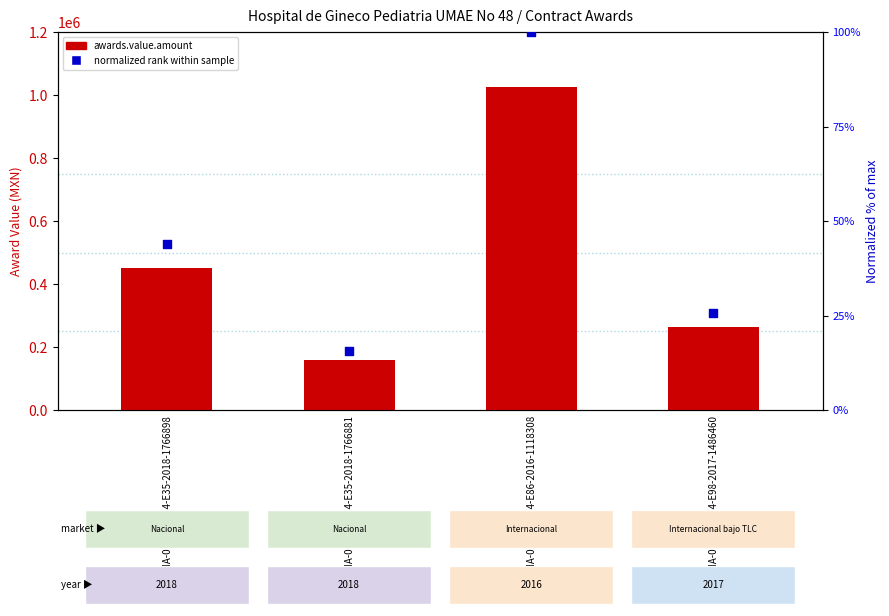

Which series has the largest total across all categories?

awards.value.amount